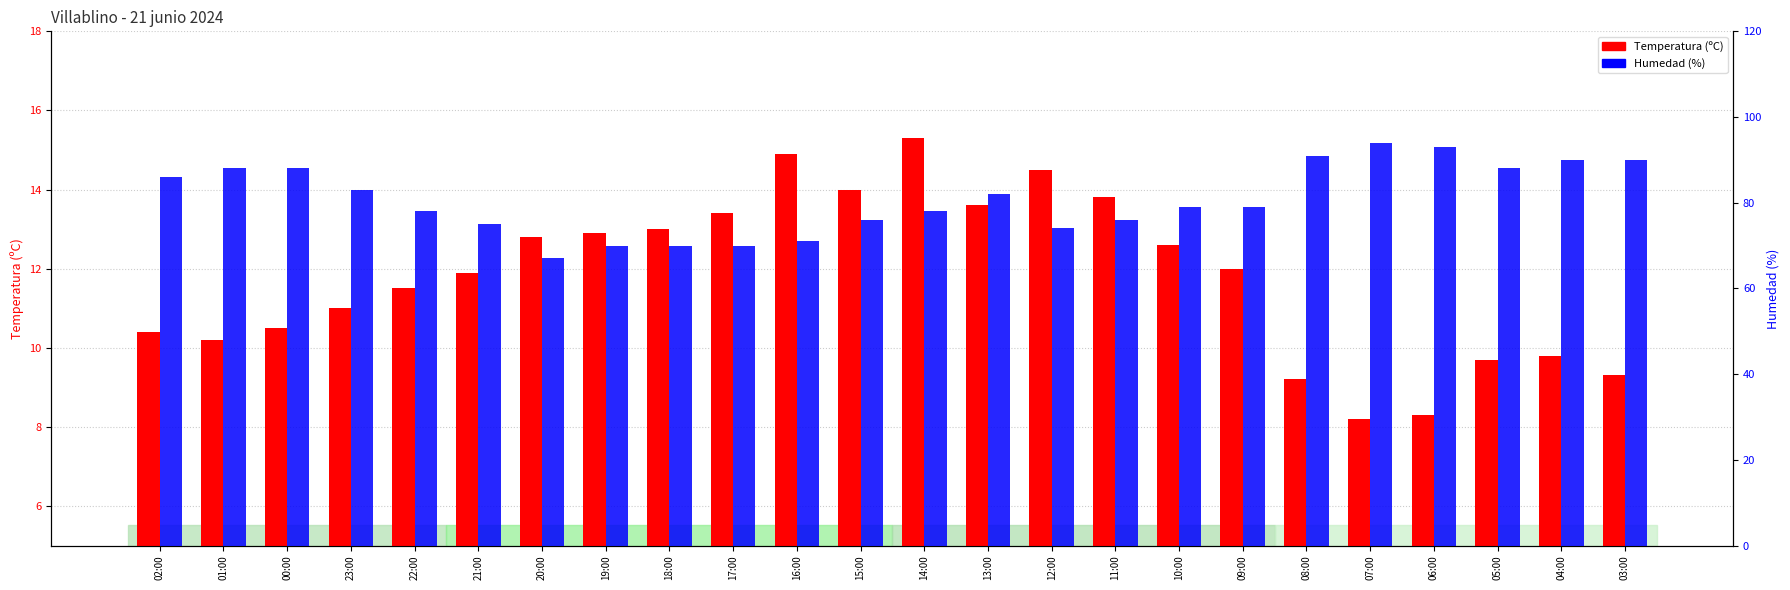

Count the number of categories in the chart.

24